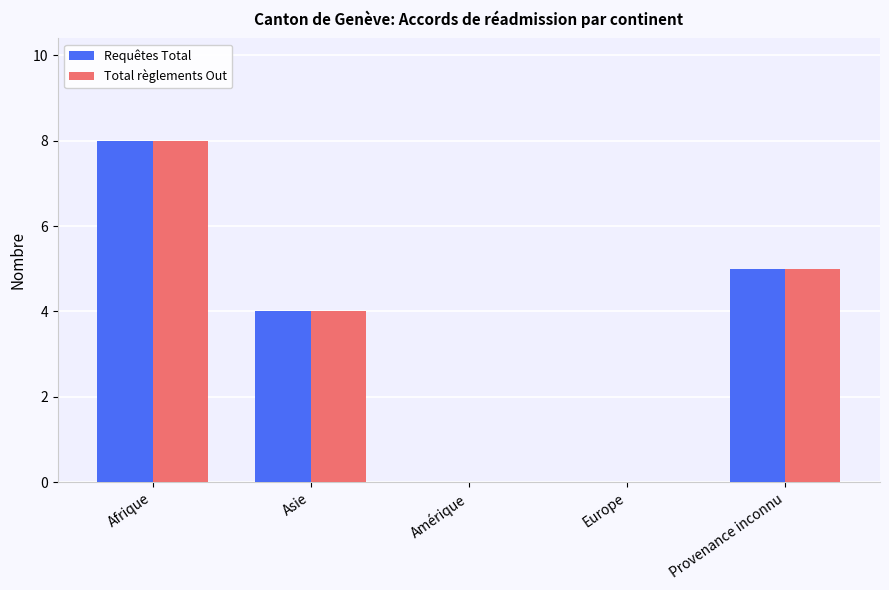

What is the sum of the Requêtes Total values at Provenance inconnu and Amérique?

5